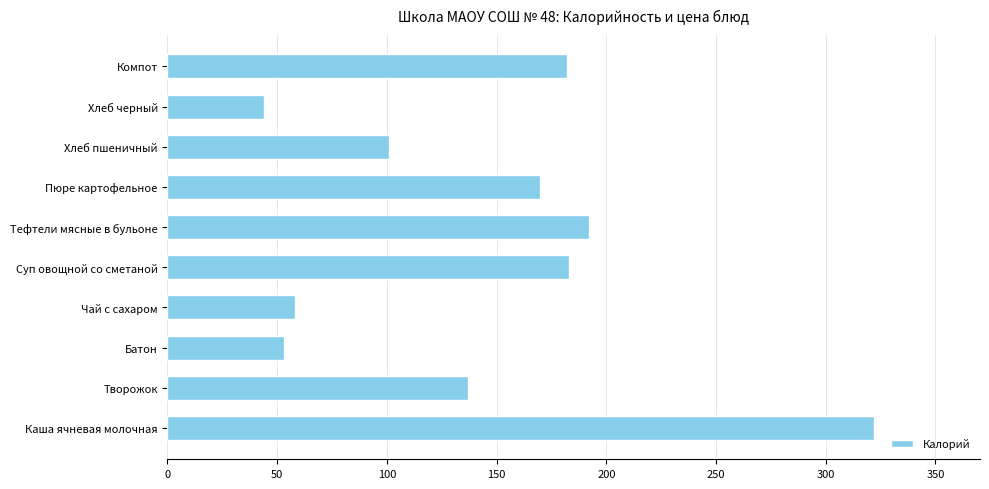

Between Каша ячневая молочная and Компот, which is larger?

Каша ячневая молочная